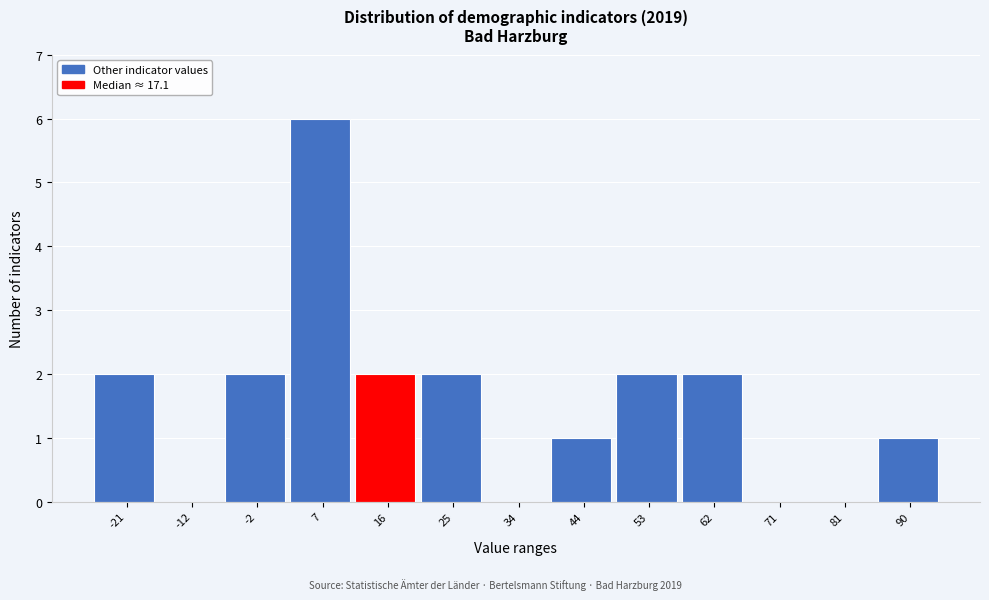

Reading left to right, list all the values displayed in this chart.

-21=2	-12=0	-2=2	7=6	16=2	25=2	34=0	44=1	53=2	62=2	71=0	81=0	90=1